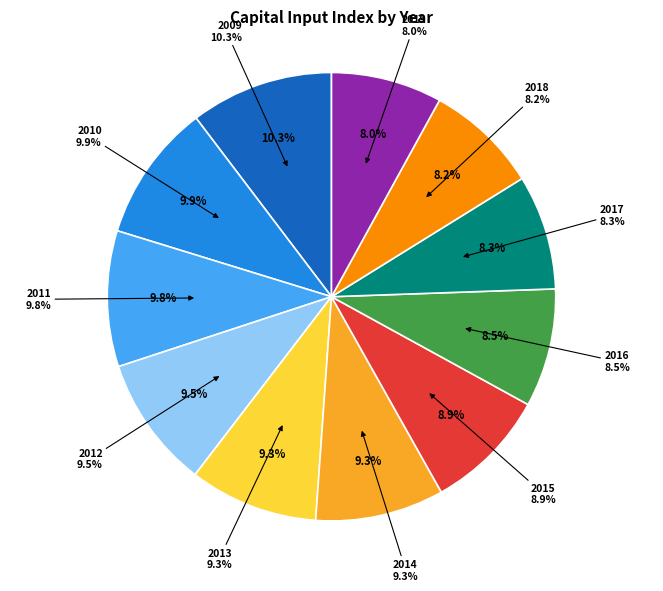

To the nearest percent, what portion does 2011 represent?

10%